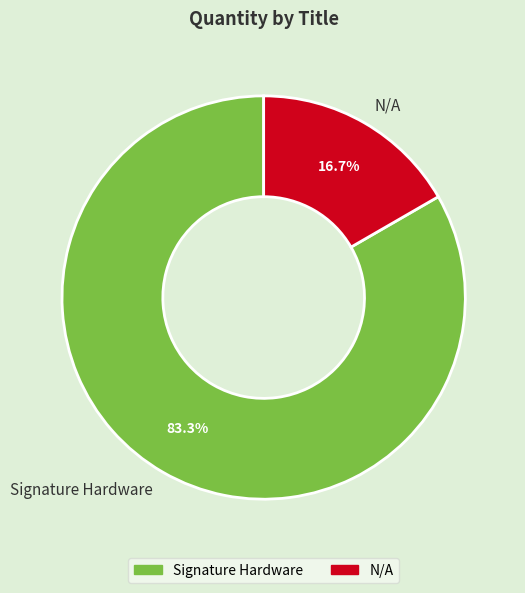

Which slice represents more than half of the pie?

Signature Hardware